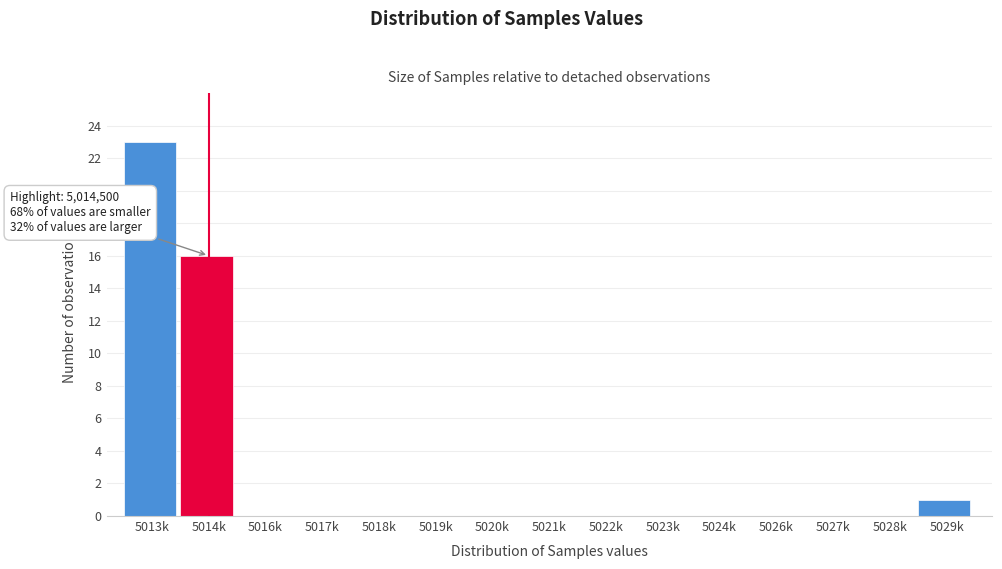

Reading left to right, transcribe all the data shown in this chart.

5013k=23	5014k=16	5016k=0	5017k=0	5018k=0	5019k=0	5020k=0	5021k=0	5022k=0	5023k=0	5024k=0	5026k=0	5027k=0	5028k=0	5029k=1